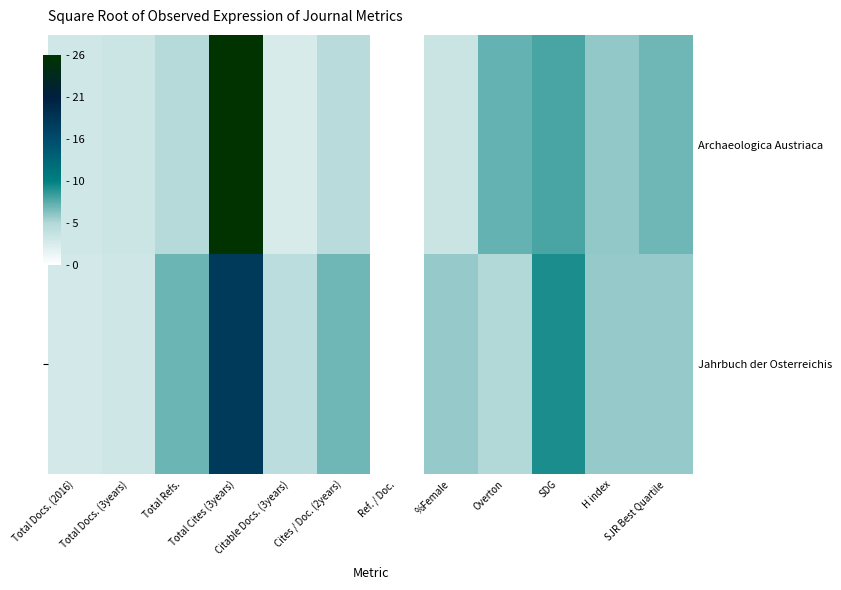

Which category has the lowest value across all series?

Ref. / Doc.